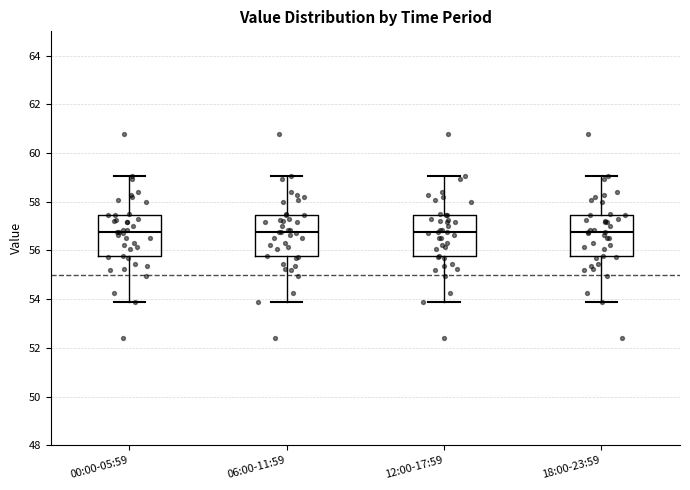

Where does the median line of the box for 06:00-11:59 sit on the y-axis? The values are not printed on the chart, so give them approximately, as read against the axis.

56.8